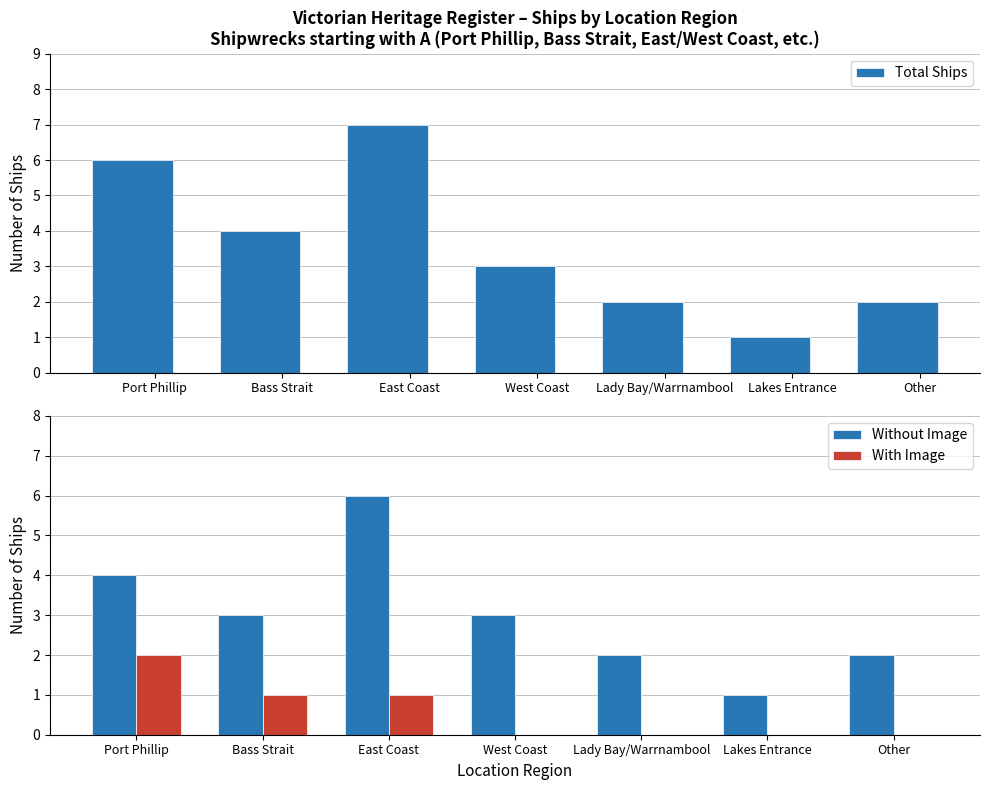

The value of Without Image at Port Phillip is 6. True or false?

False